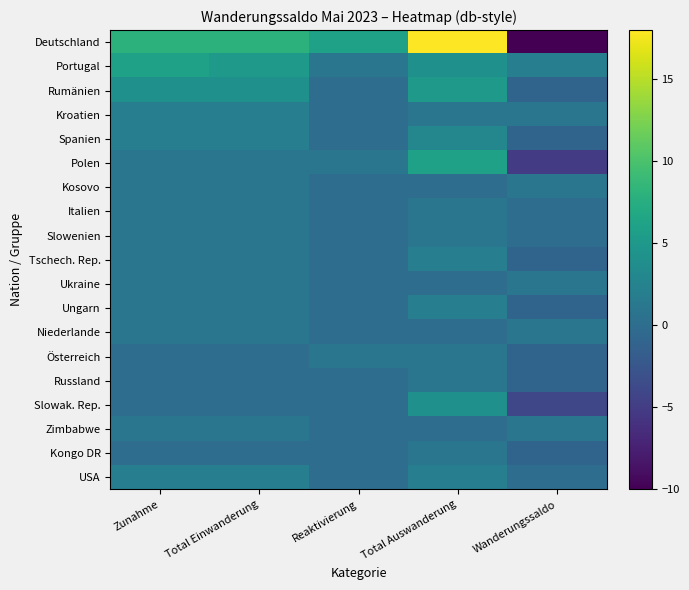

Reading left to right, transcribe all the data shown in this chart.

Deutschland: Zunahme=8	Total Einwanderung=8	Reaktivierung=6	Total Auswanderung=18	Wanderungssaldo=-10
Portugal: Zunahme=6	Total Einwanderung=5	Reaktivierung=1	Total Auswanderung=4	Wanderungssaldo=2
Rumänien: Zunahme=4	Total Einwanderung=4	Reaktivierung=0	Total Auswanderung=5	Wanderungssaldo=-1
Kroatien: Zunahme=2	Total Einwanderung=2	Reaktivierung=0	Total Auswanderung=1	Wanderungssaldo=1
Spanien: Zunahme=2	Total Einwanderung=2	Reaktivierung=0	Total Auswanderung=3	Wanderungssaldo=-1
Polen: Zunahme=1	Total Einwanderung=1	Reaktivierung=1	Total Auswanderung=6	Wanderungssaldo=-5
Kosovo: Zunahme=1	Total Einwanderung=1	Reaktivierung=0	Total Auswanderung=0	Wanderungssaldo=1
Italien: Zunahme=1	Total Einwanderung=1	Reaktivierung=0	Total Auswanderung=1	Wanderungssaldo=0
Slowenien: Zunahme=1	Total Einwanderung=1	Reaktivierung=0	Total Auswanderung=1	Wanderungssaldo=0
Tschech. Rep.: Zunahme=1	Total Einwanderung=1	Reaktivierung=0	Total Auswanderung=2	Wanderungssaldo=-1
Ukraine: Zunahme=1	Total Einwanderung=1	Reaktivierung=0	Total Auswanderung=0	Wanderungssaldo=1
Ungarn: Zunahme=1	Total Einwanderung=1	Reaktivierung=0	Total Auswanderung=2	Wanderungssaldo=-1
Niederlande: Zunahme=1	Total Einwanderung=1	Reaktivierung=0	Total Auswanderung=0	Wanderungssaldo=1
Österreich: Zunahme=0	Total Einwanderung=0	Reaktivierung=1	Total Auswanderung=1	Wanderungssaldo=-1
Russland: Zunahme=0	Total Einwanderung=0	Reaktivierung=0	Total Auswanderung=1	Wanderungssaldo=-1
Slowak. Rep.: Zunahme=0	Total Einwanderung=0	Reaktivierung=0	Total Auswanderung=4	Wanderungssaldo=-4
Zimbabwe: Zunahme=1	Total Einwanderung=1	Reaktivierung=0	Total Auswanderung=0	Wanderungssaldo=1
Kongo DR: Zunahme=0	Total Einwanderung=0	Reaktivierung=0	Total Auswanderung=1	Wanderungssaldo=-1
USA: Zunahme=2	Total Einwanderung=2	Reaktivierung=0	Total Auswanderung=2	Wanderungssaldo=0